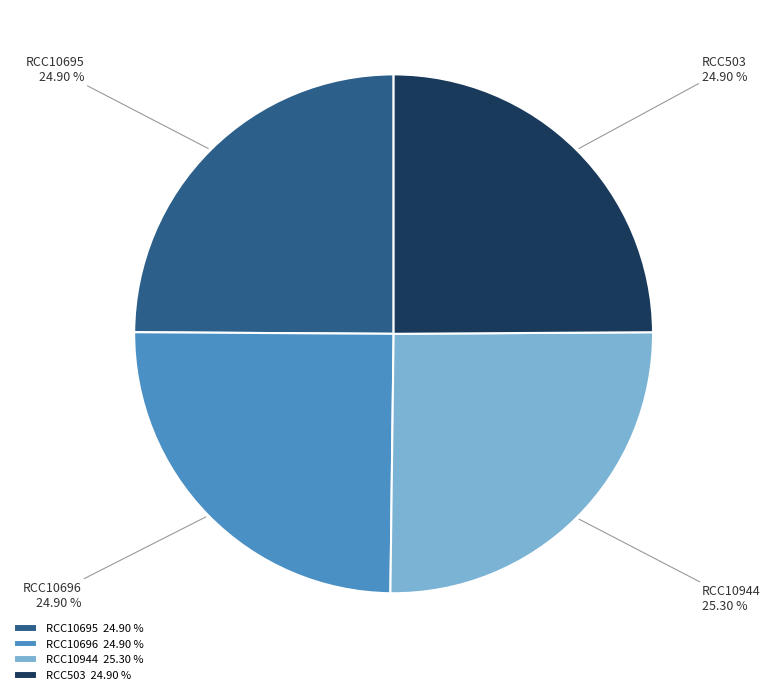

What portion of the pie excludes RCC503?

75.1%